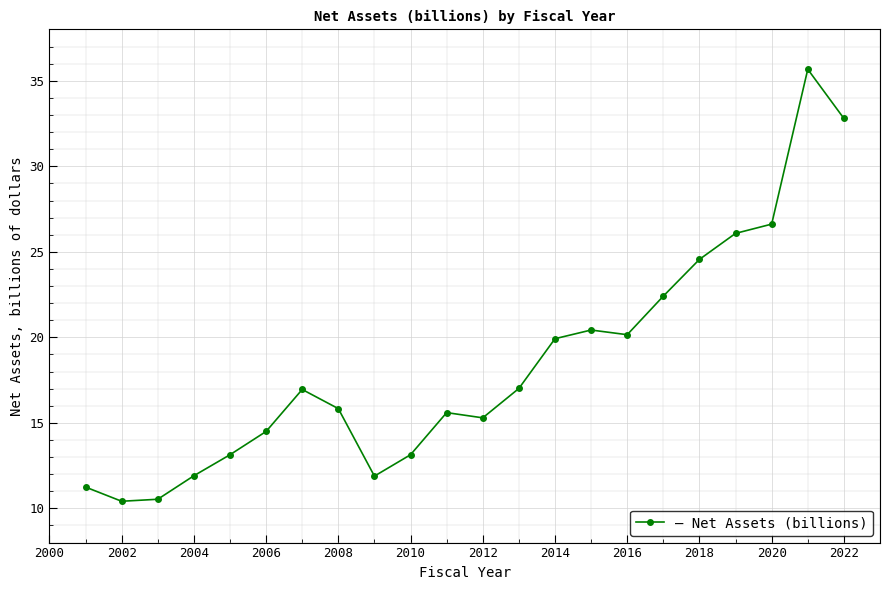

What is the maximum value shown in the chart?

35.7